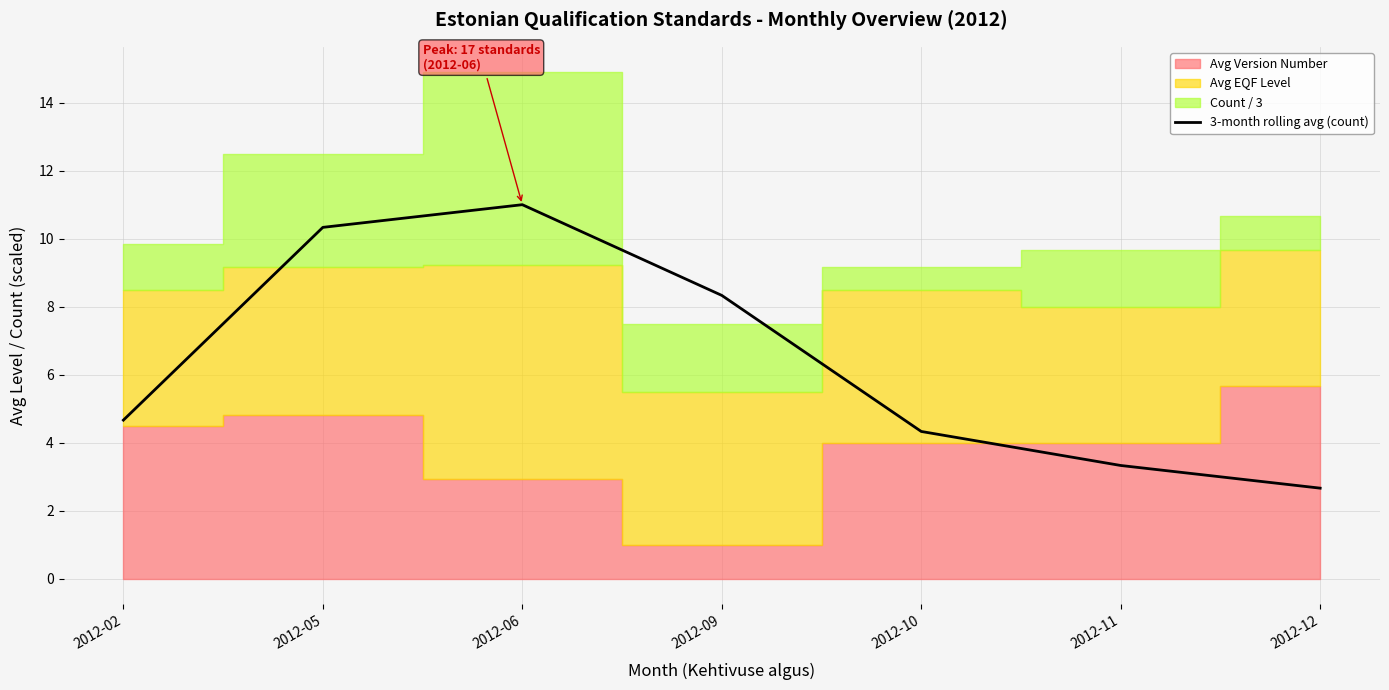

What is the greatest value displayed?

11.0